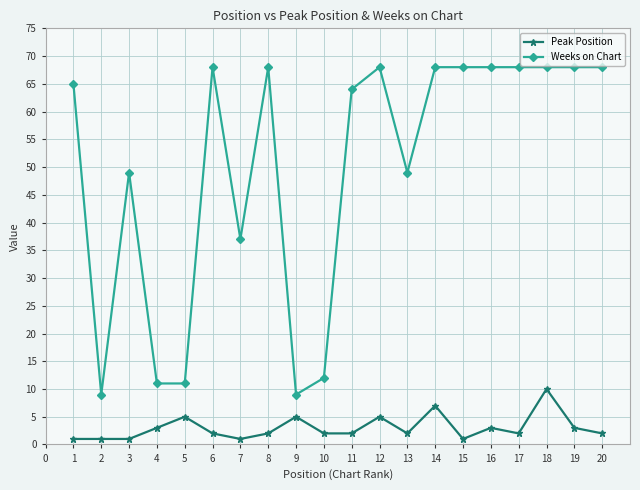

List the series in order of their peak value, lowest first.

Peak Position, Weeks on Chart